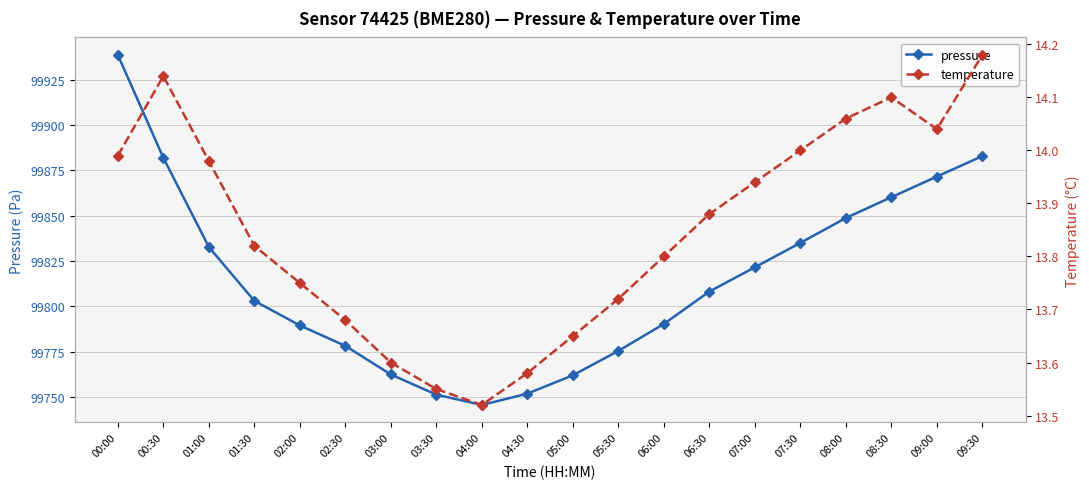

Read the temperature value at 05:00.

13.7